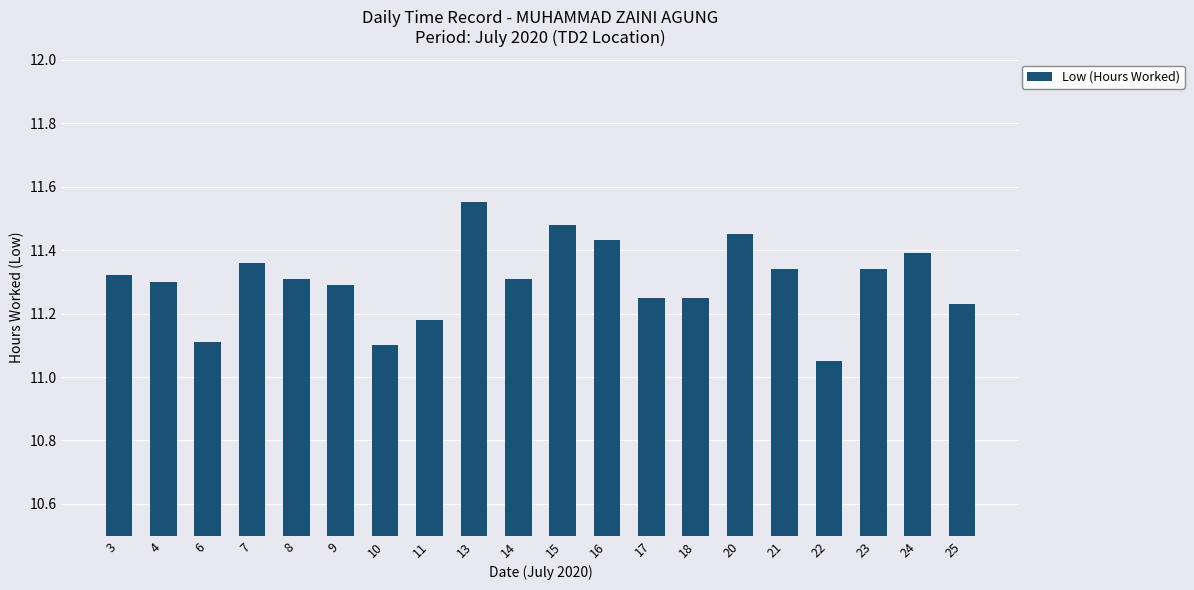

At which category does the chart reach its minimum across all series?

22